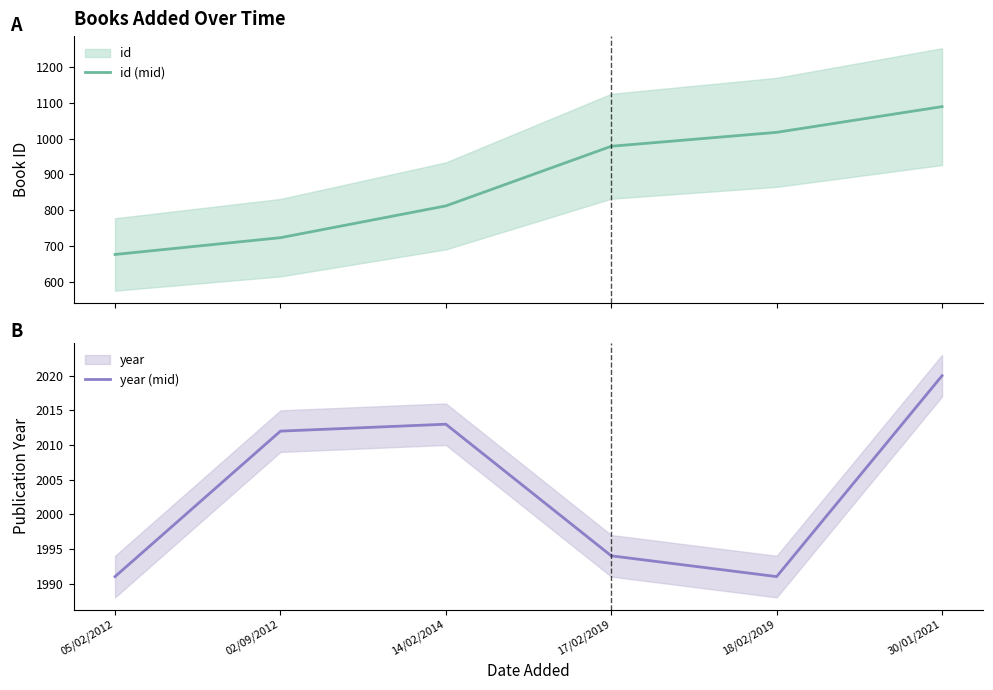

Which series has the largest total across all categories?

year (mid)